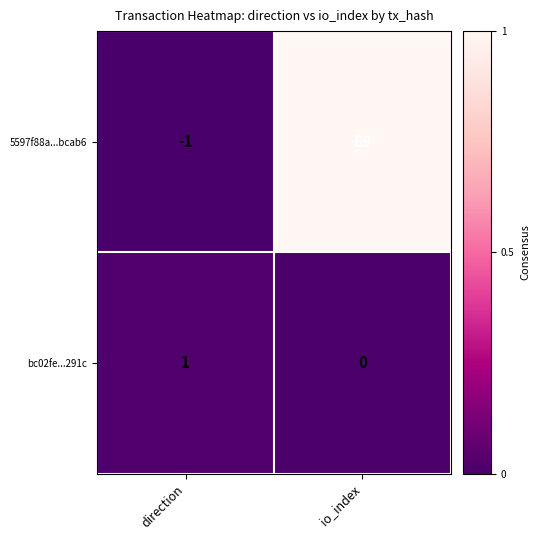

Which label corresponds to the largest value in the chart?

io_index